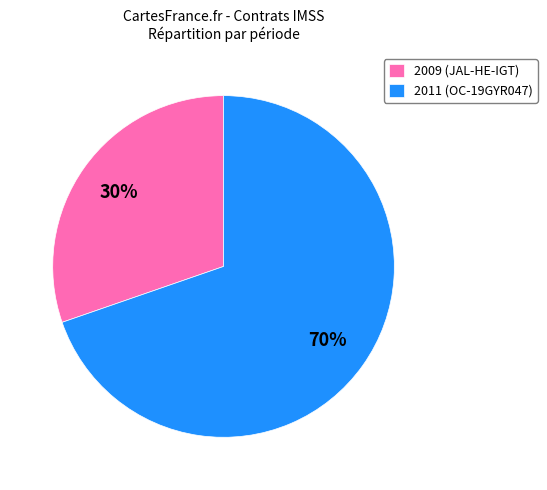

How many segments does this pie chart have?

2